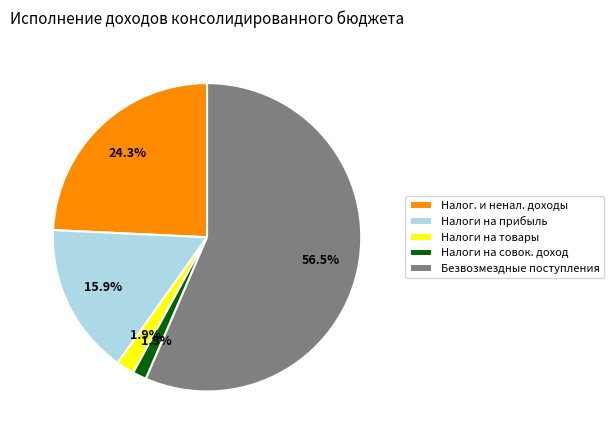

Is Безвозмездные поступления the majority of the pie?

Yes